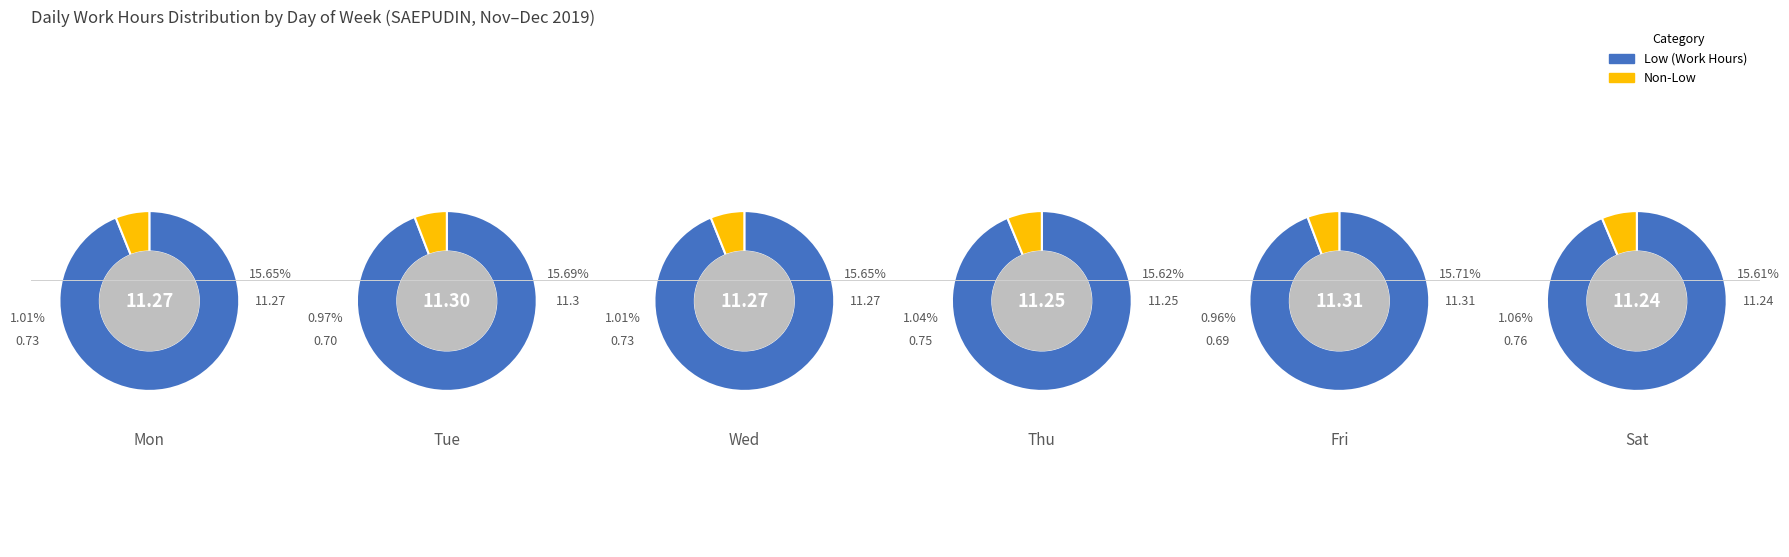

Which category has the biggest portion of the pie?

Fri